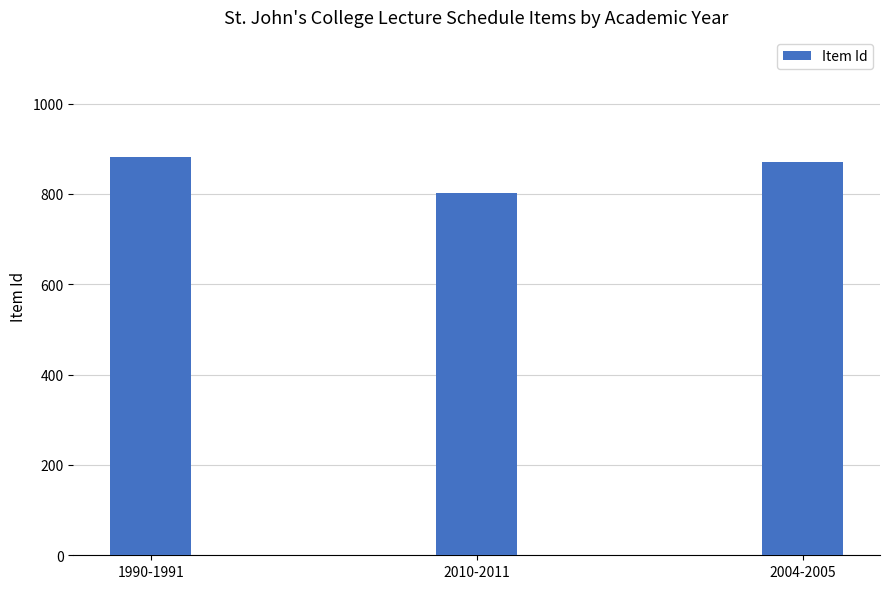

List the labels in order of value, smallest first.

2010-2011, 2004-2005, 1990-1991